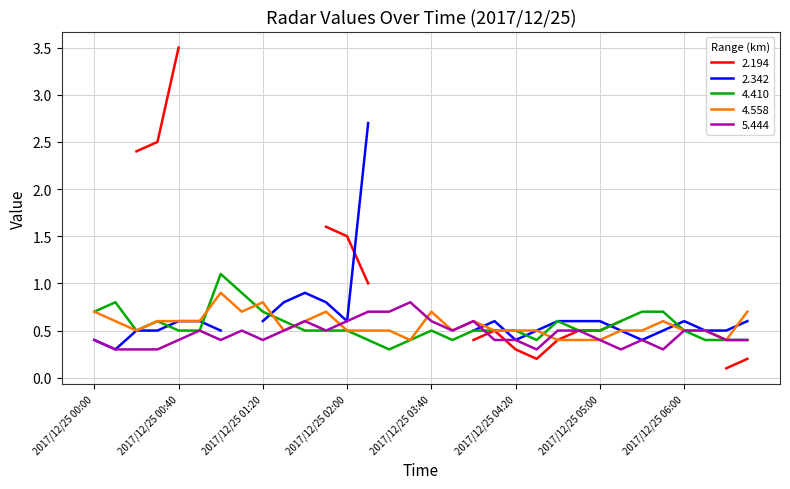

How many times do 4.410 and 4.558 cross each other?

5